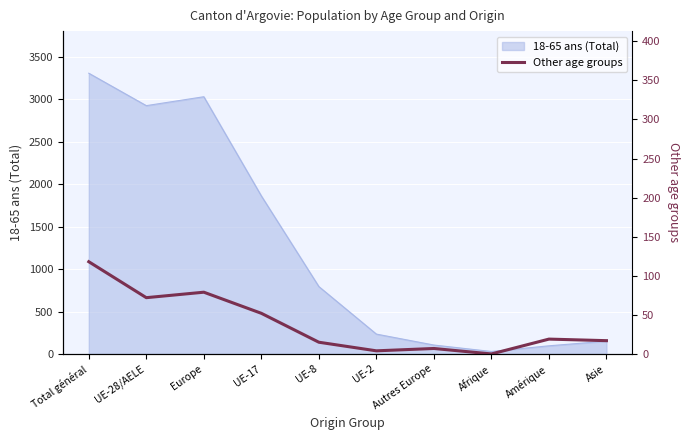

Is it true that 18-65 ans (Total) equals 5372 at Europe?

False